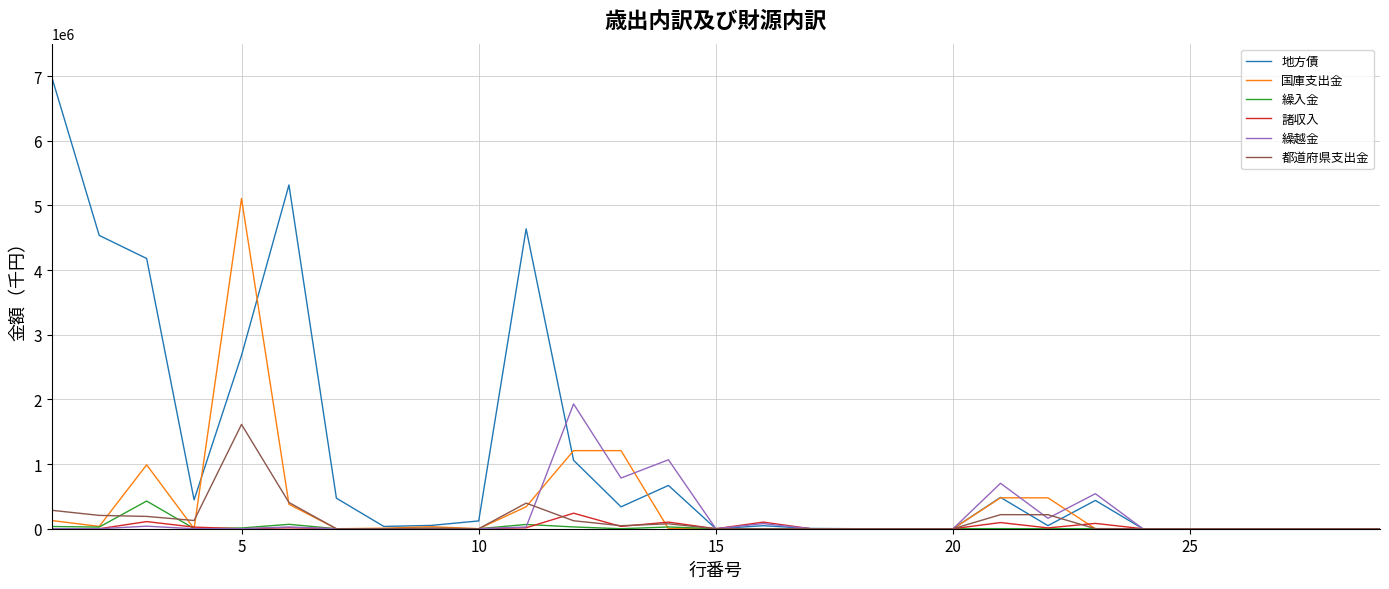

Does the chart have visible grid lines?

Yes